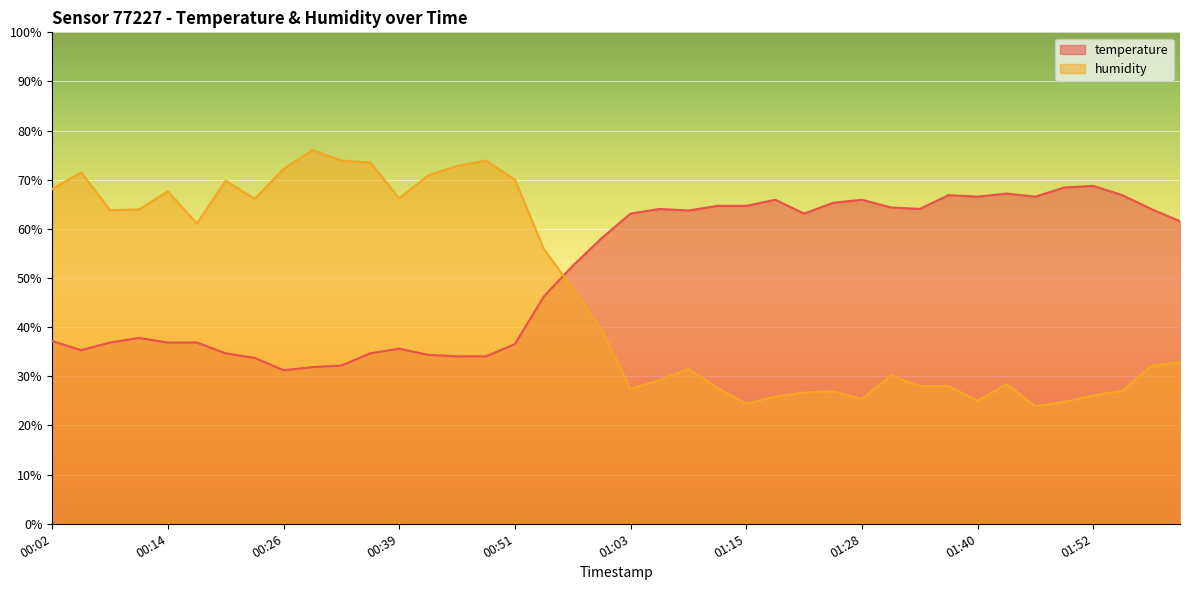

How many series are shown in this chart?

2